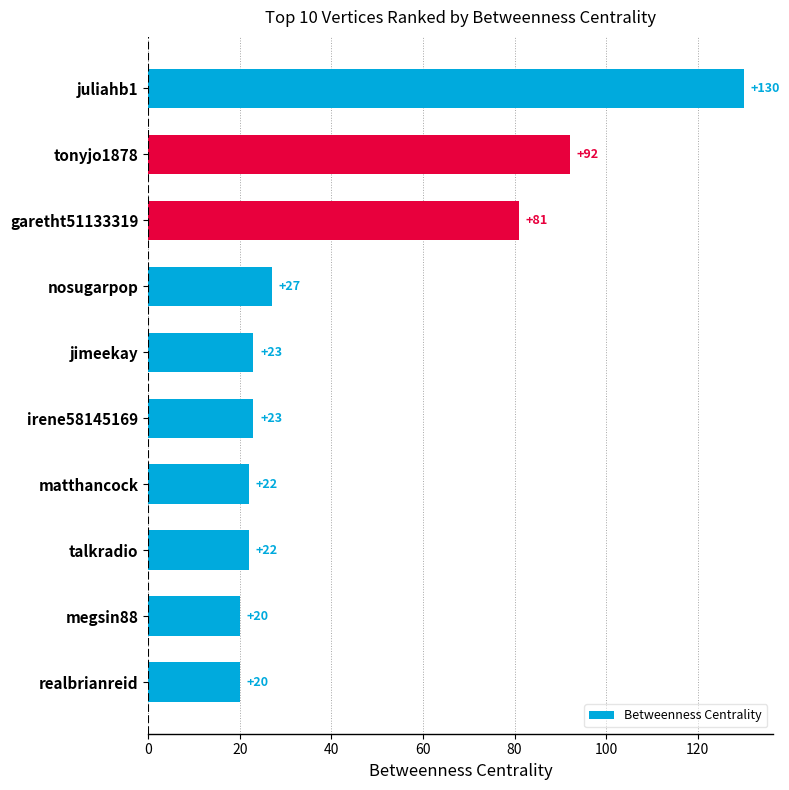

True or false: the data shows 125 at garetht51133319.

False